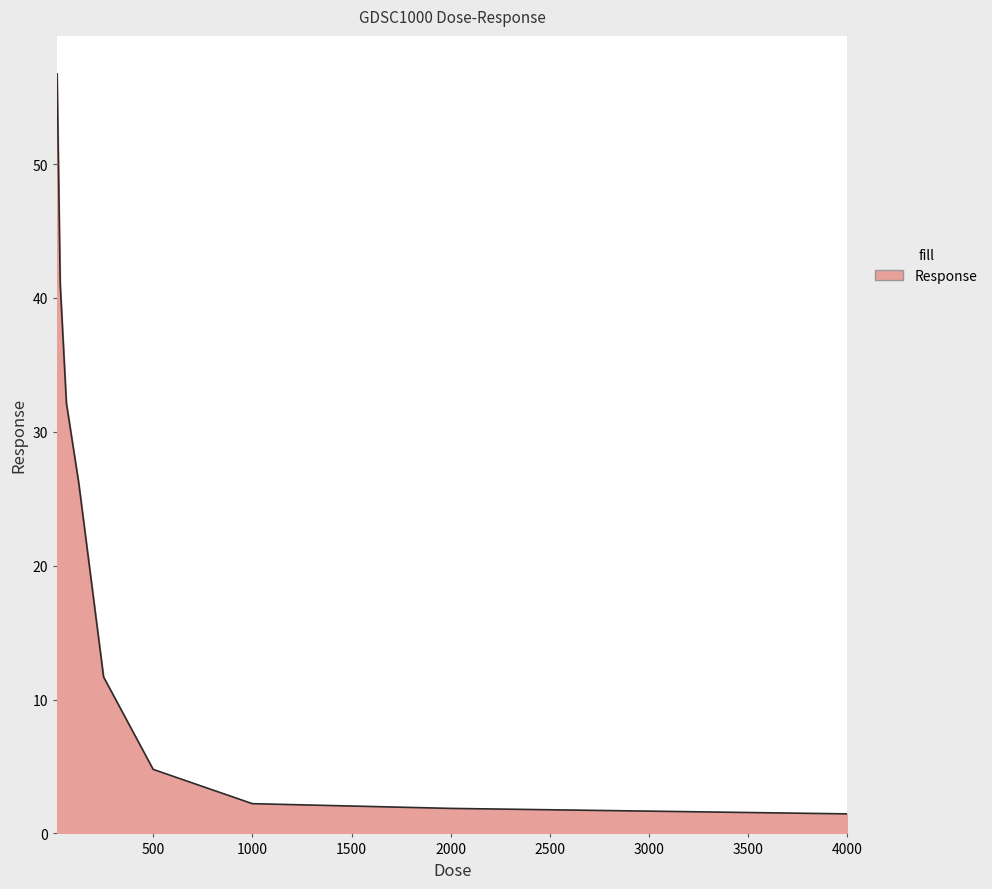

What is the difference between the maximum and second lowest values?

54.9